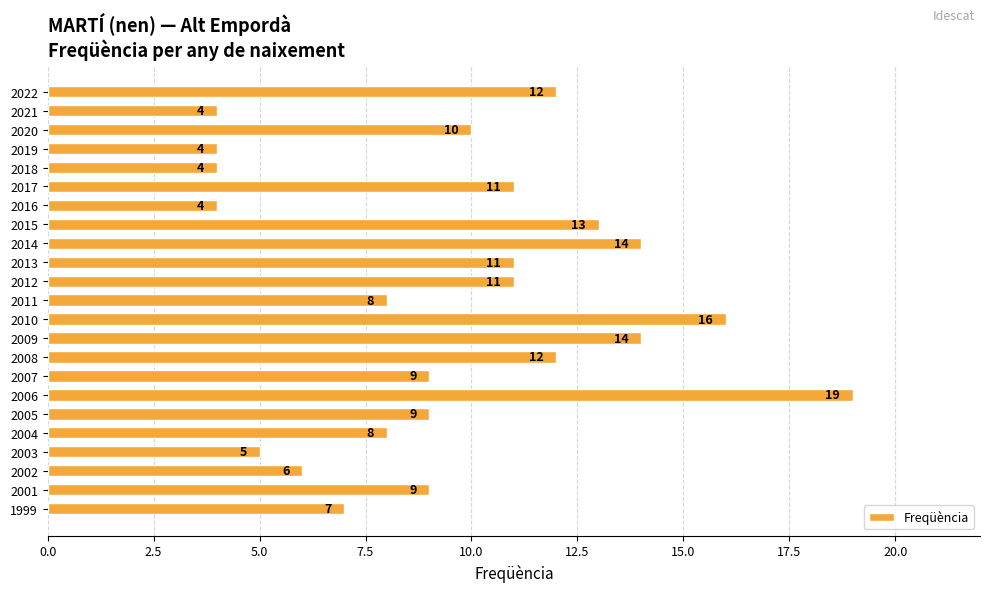

What value does the data have at 2004?

8